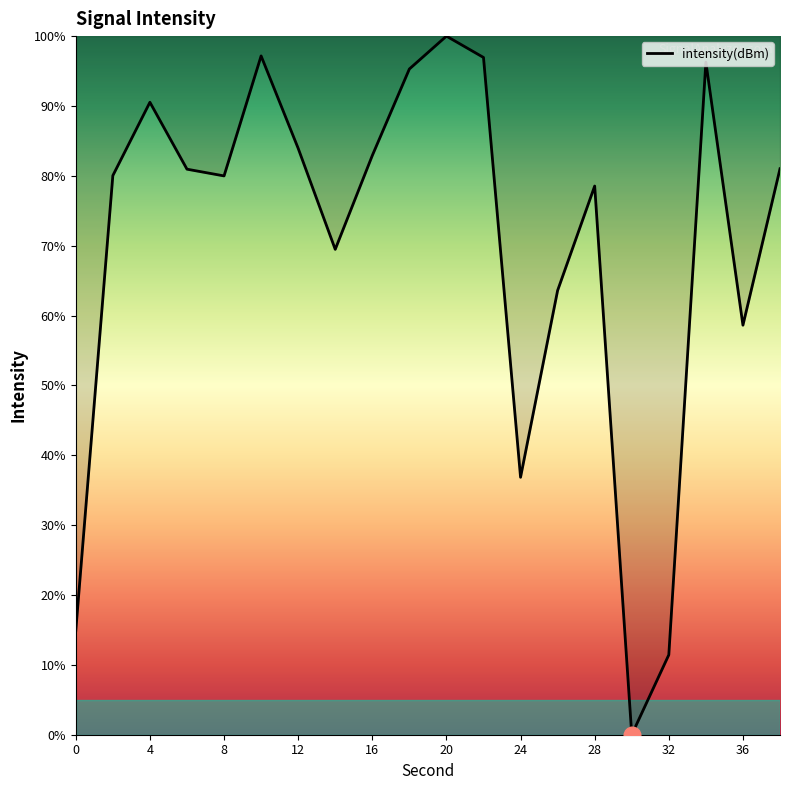

What is the difference between the maximum and minimum values?

100.0